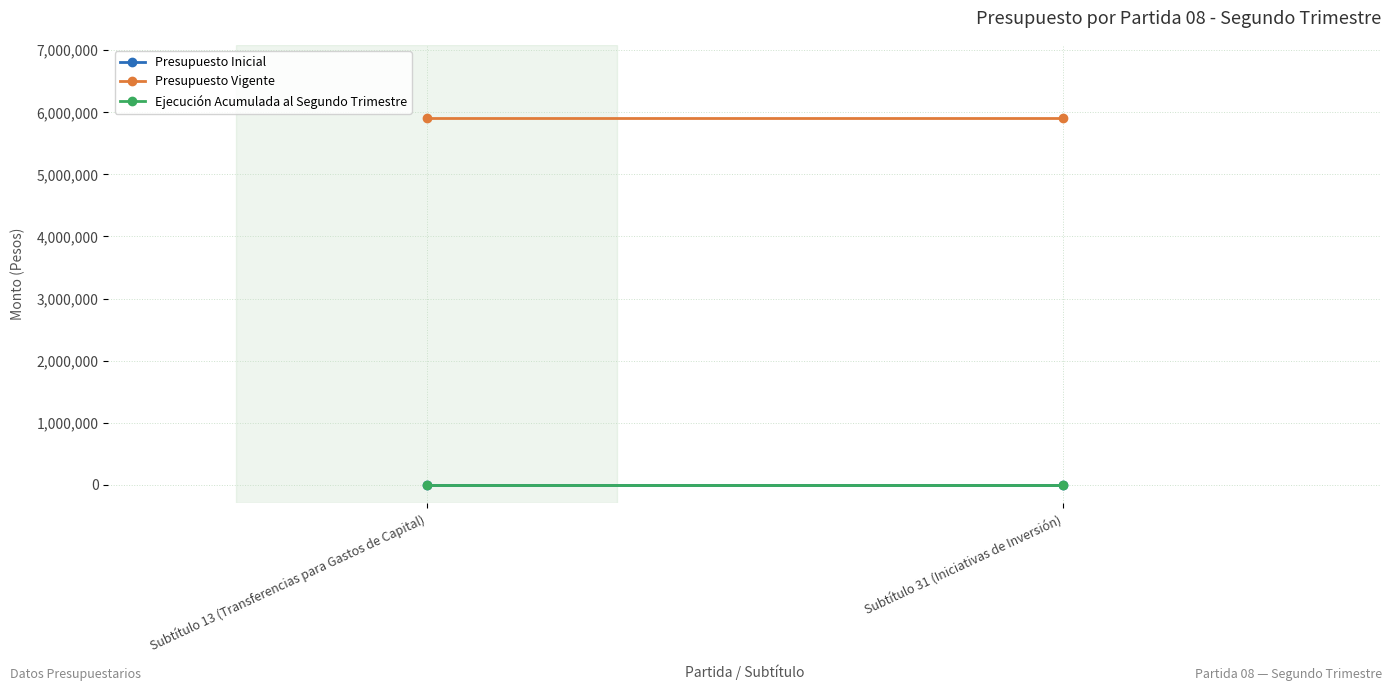

What is the approximate value of Presupuesto Vigente at Subtítulo 31 (Iniciativas de Inversión)?

5906444